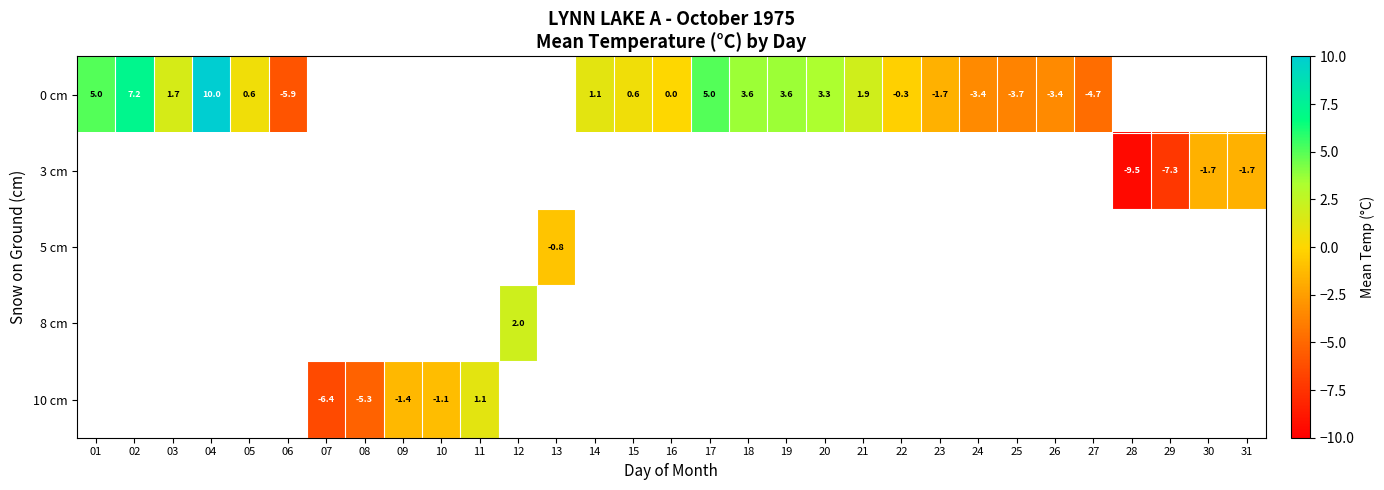

How many series are shown in this chart?

5